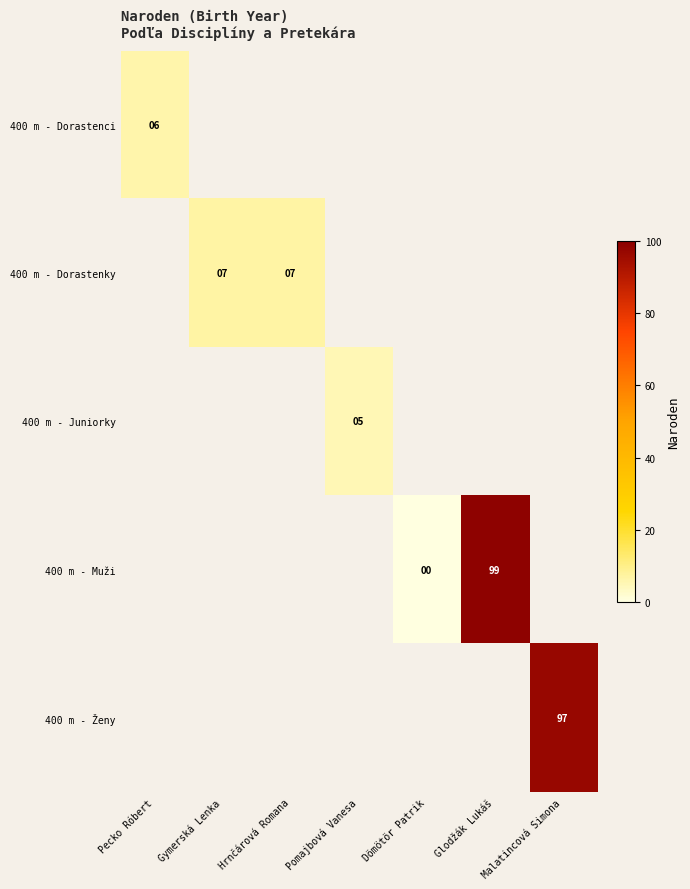

The 400 m - Dorastenci series shows 2.7 at Pecko Róbert. True or false?

False